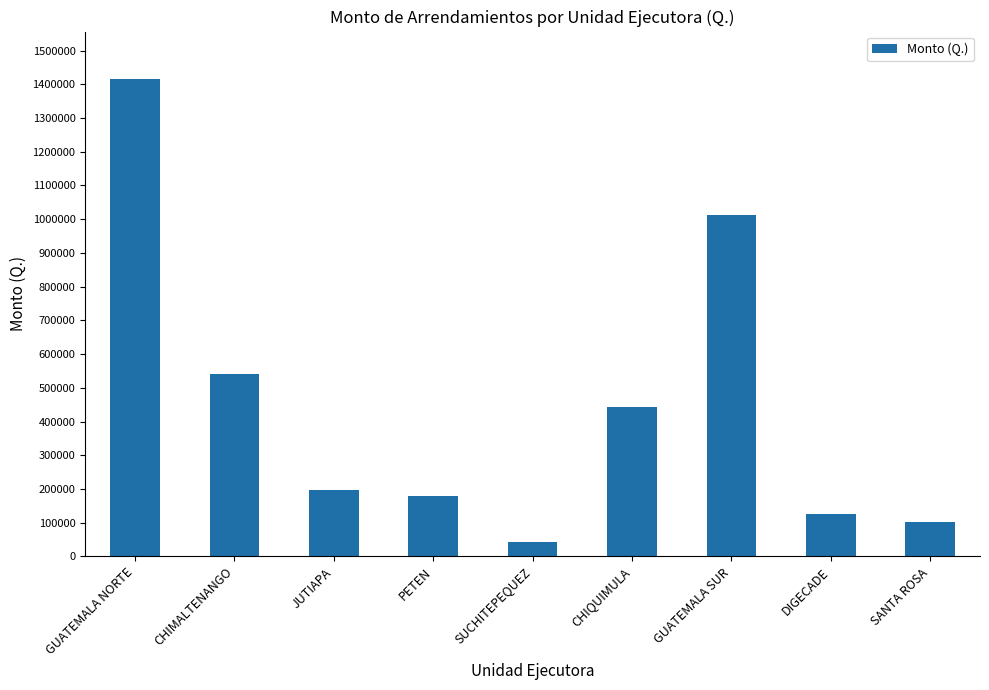

What position from the right is CHIQUIMULA?

4